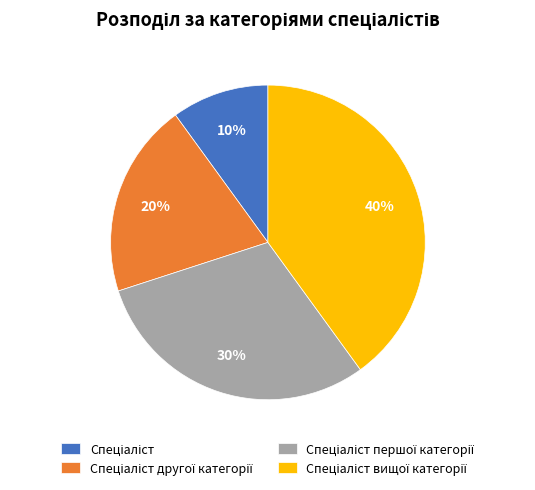

Count the number of slices in the pie.

4